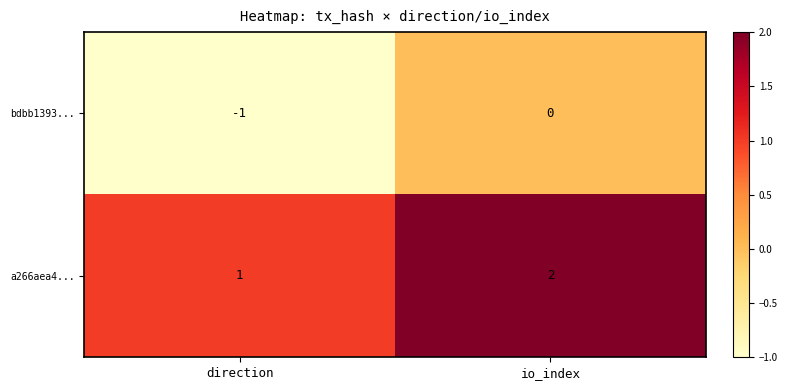

Reading left to right, transcribe all the data shown in this chart.

bdbb1393...: -1	0
a266aea4...: 1	2